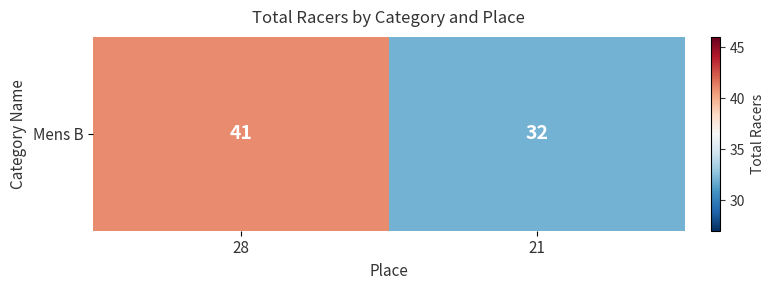

At which label is the value closest to 36?

21